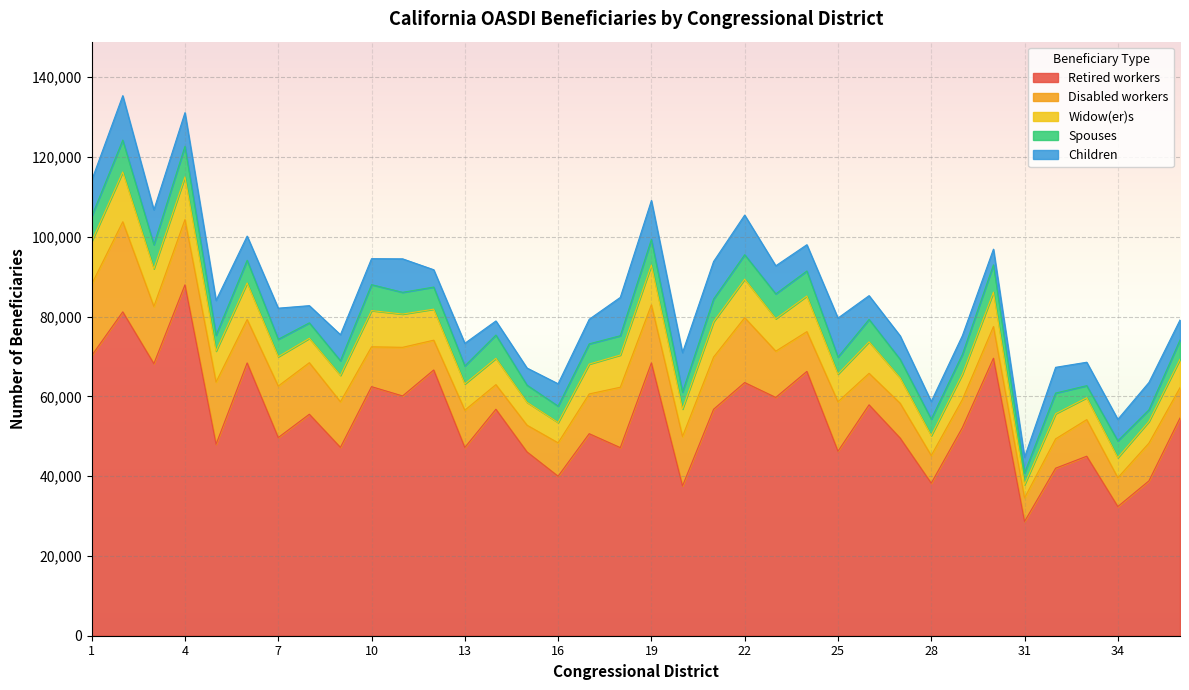

Which series has the largest total across all categories?

Retired workers